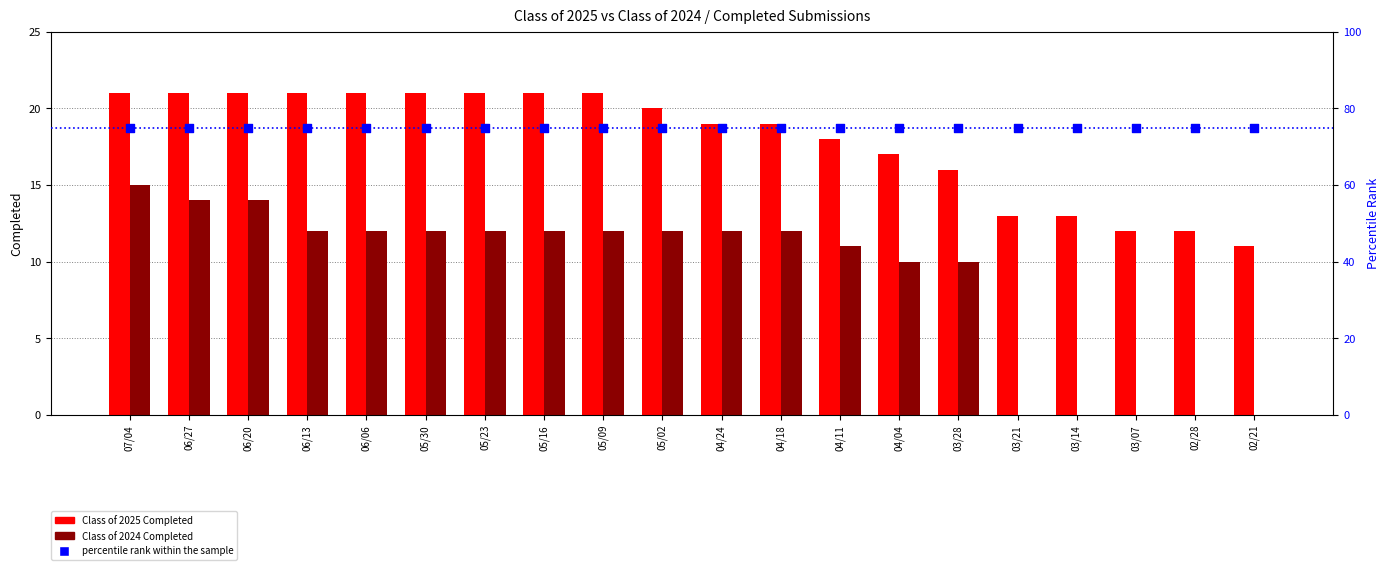

At how many categories does at least one series exceed 45?

20